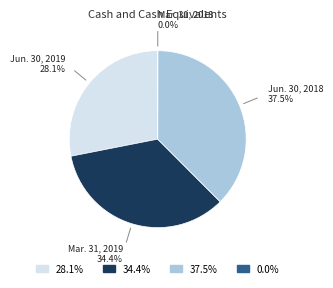

Does any single category account for the majority?

No